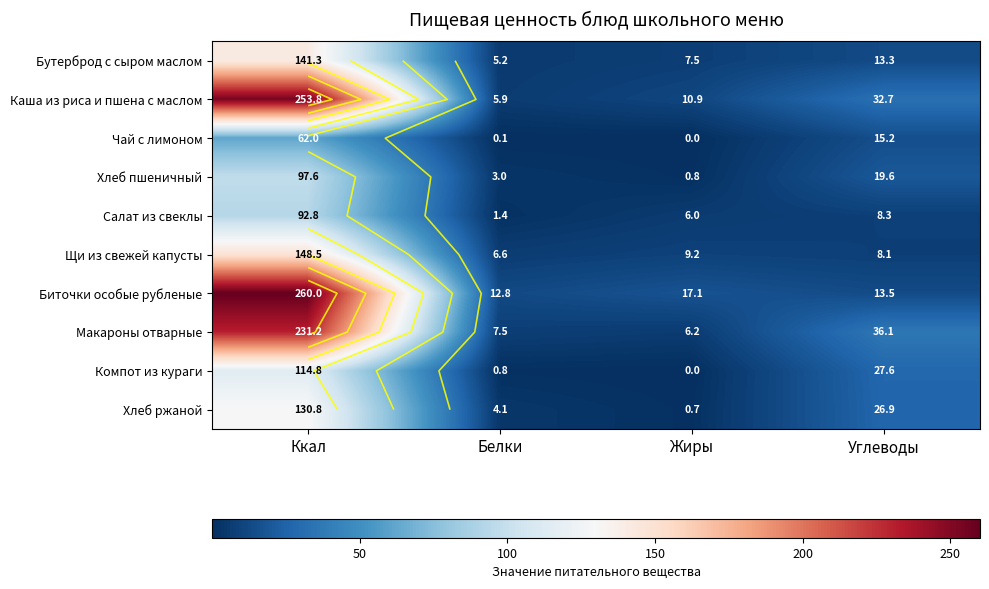

At which category does the chart reach its minimum across all series?

Жиры